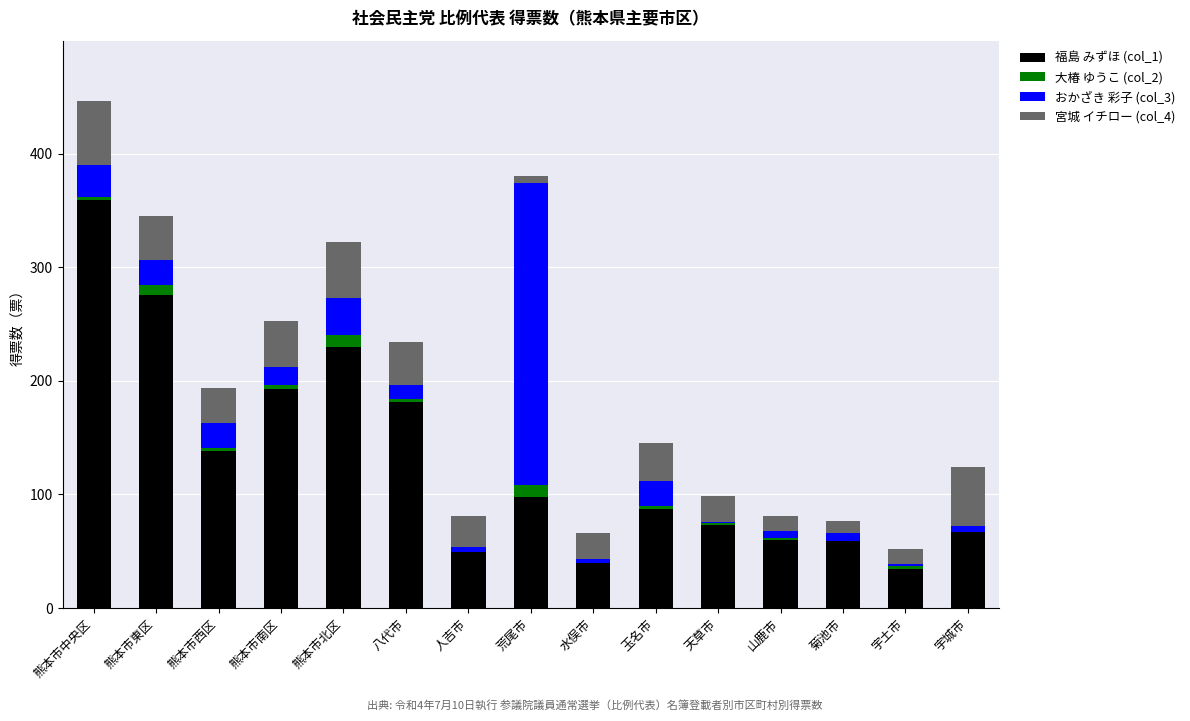

At which category is the sum across all series the highest?

熊本市中央区